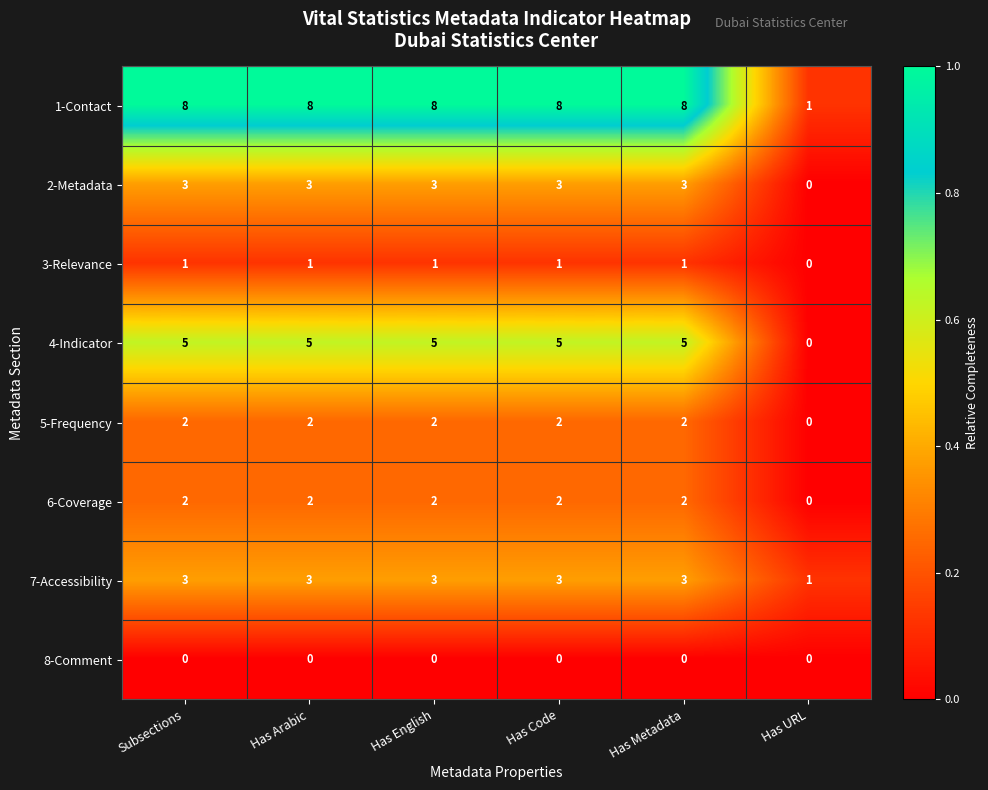

What is the maximum value shown in the chart?

8